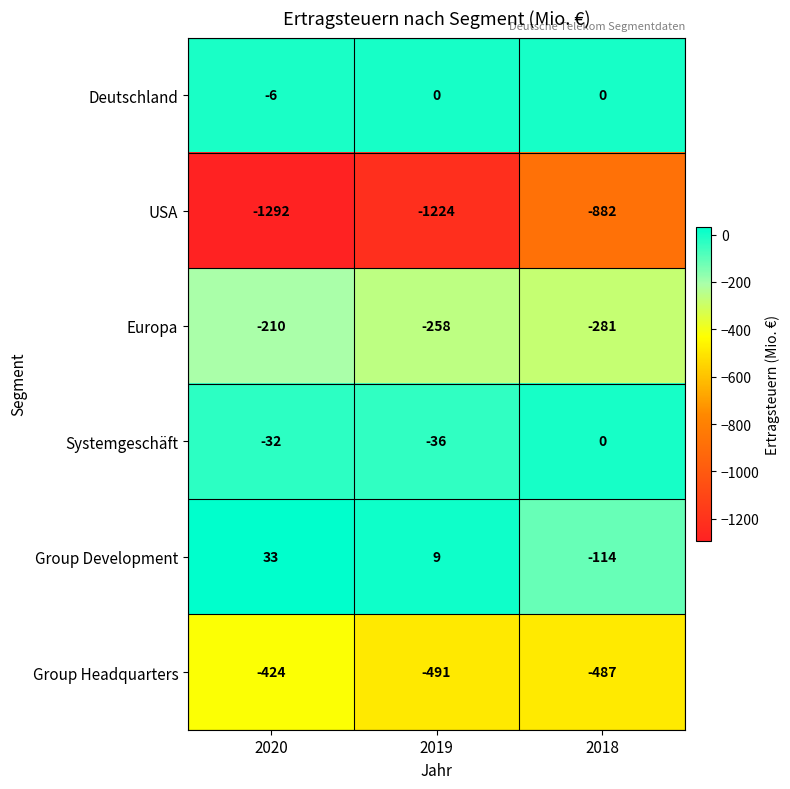

What is the difference between the Systemgeschäft values at 2019 and 2020?

4